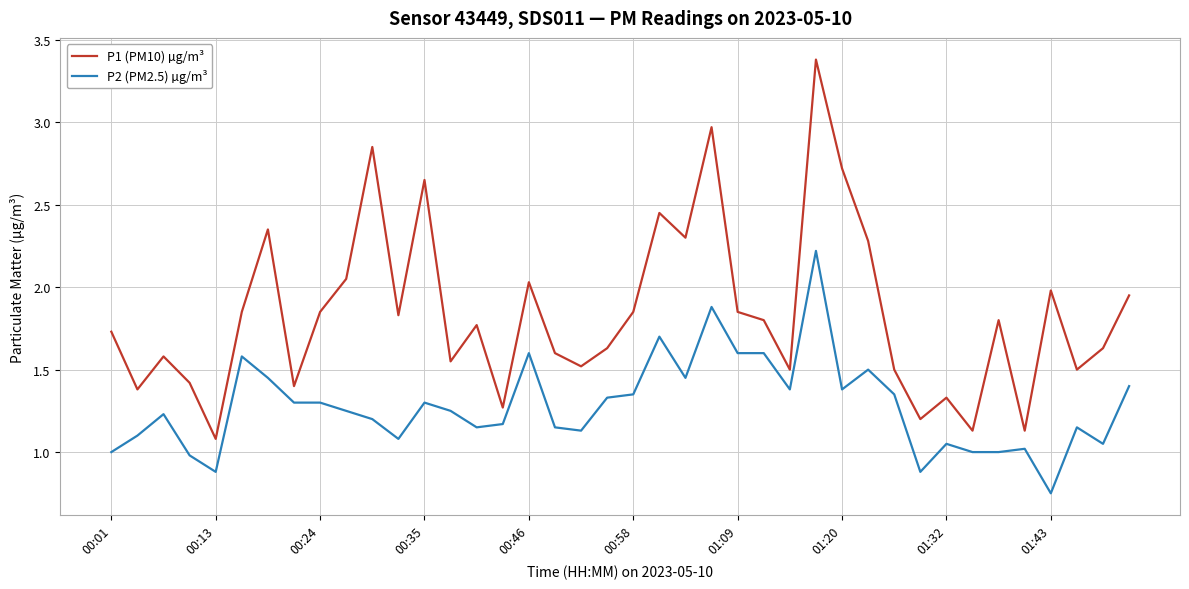

True or false: P1 (PM10) µg/m³ and P2 (PM2.5) µg/m³ cross at least once.

False